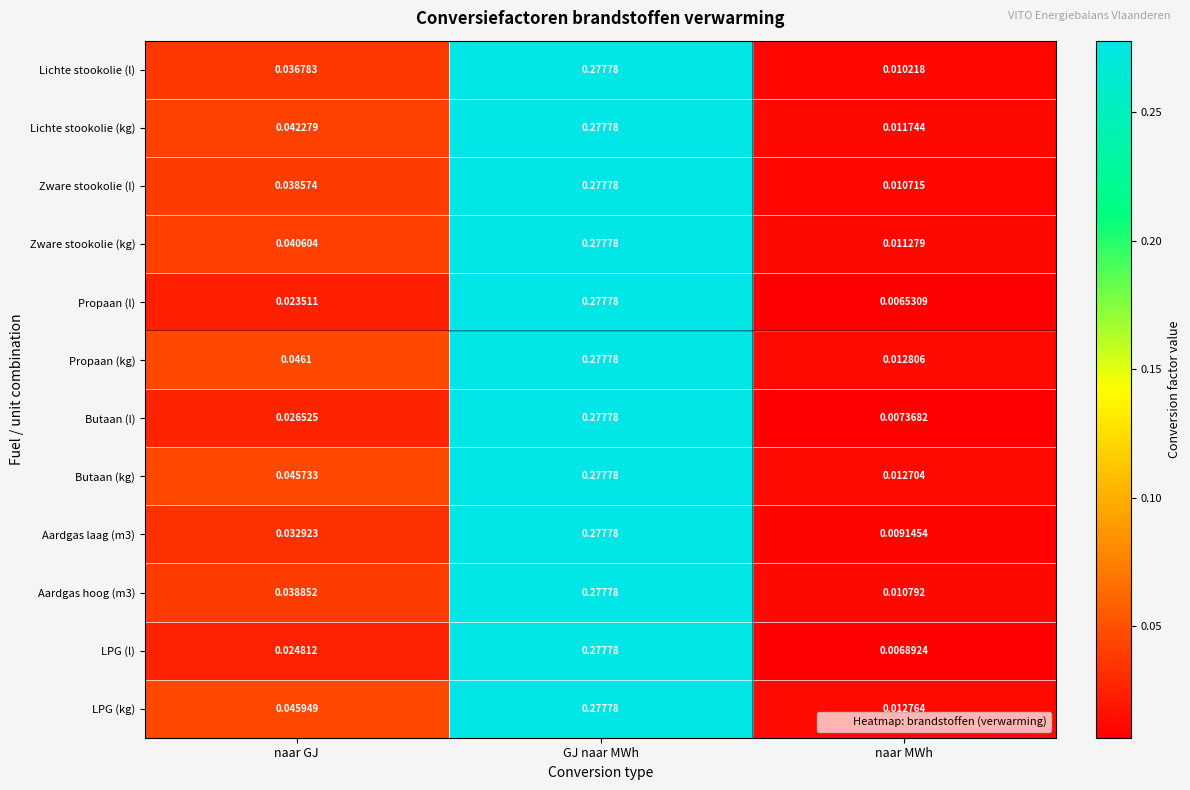

Which label corresponds to the largest value in the chart?

GJ naar MWh